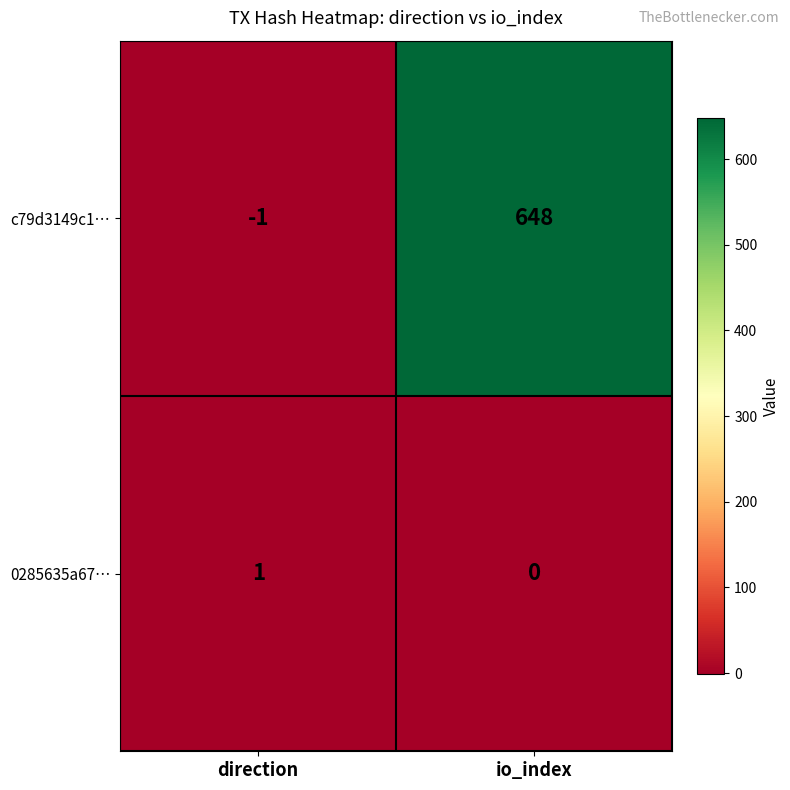

True or false: c79d3149c1… has a value of 949 at io_index.

False